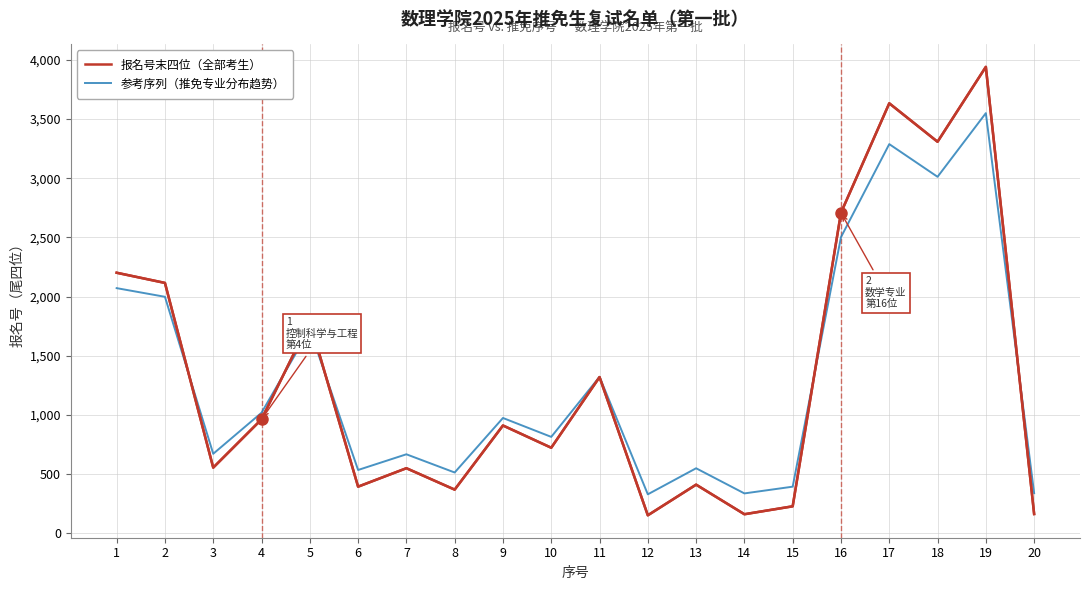

Is the value of 报名号末四位（全部考生） at 17 greater than the value of 参考序列（推免专业分布趋势） at 7?

Yes